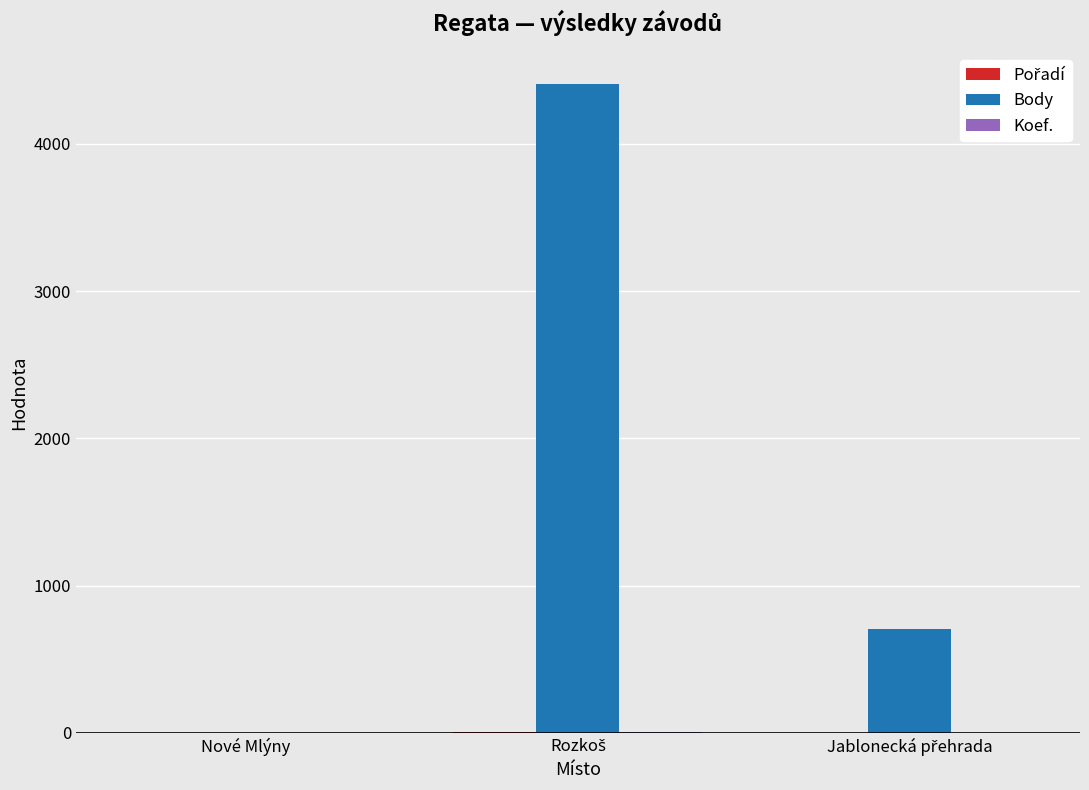

What is the sum of all Body values?

5107